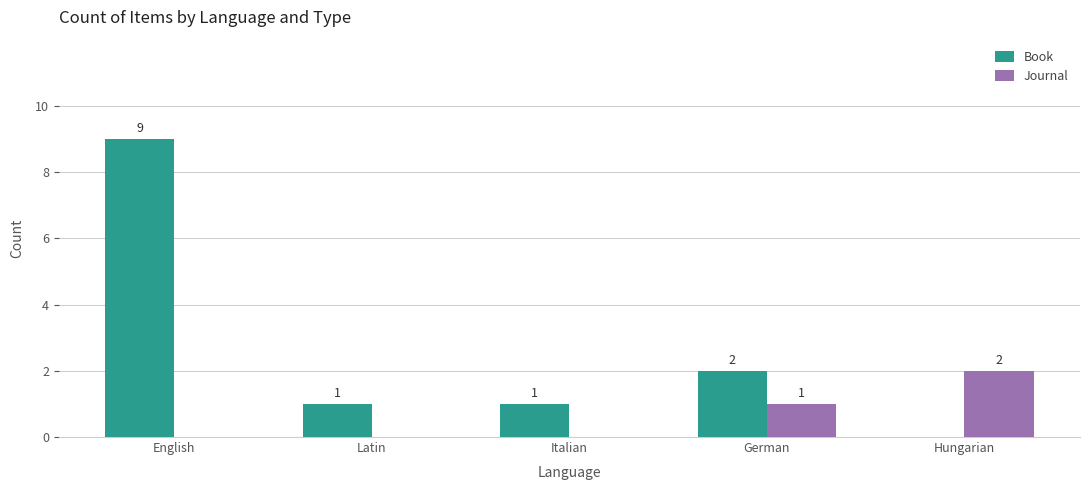

Is it true that Book equals 2 at German?

True